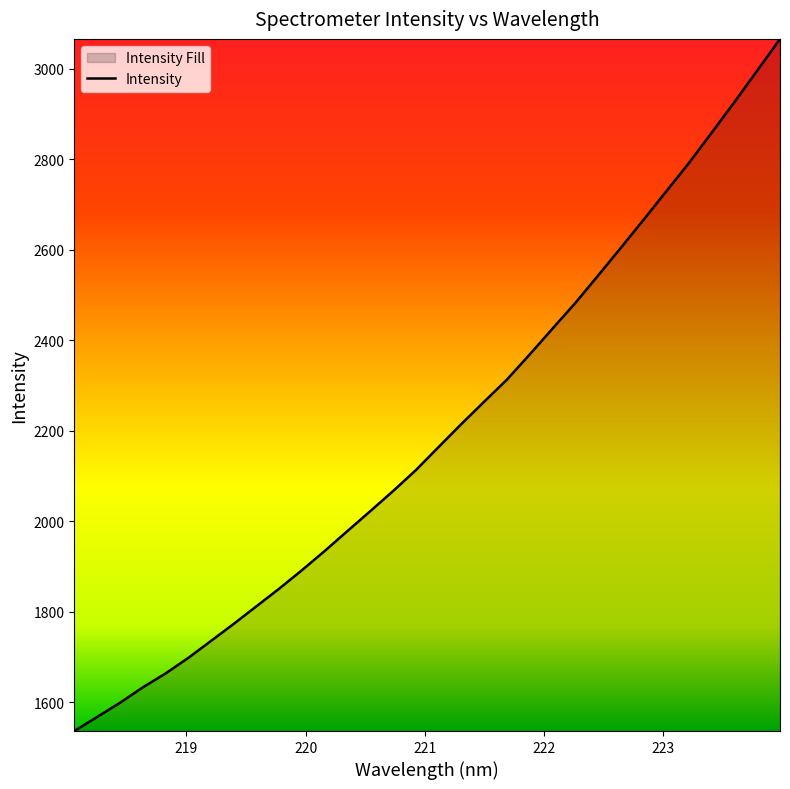

What is the minimum value shown in the chart?

1536.0